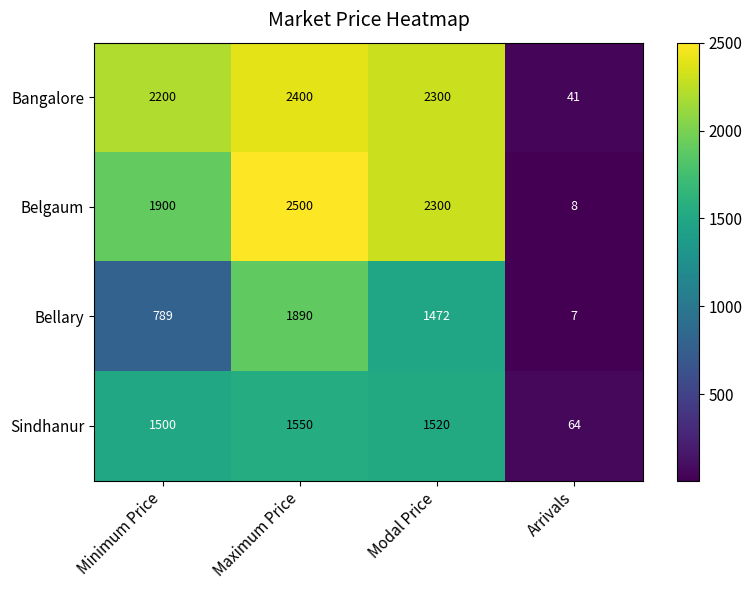

At which category does the chart reach its peak across all series?

Maximum Price